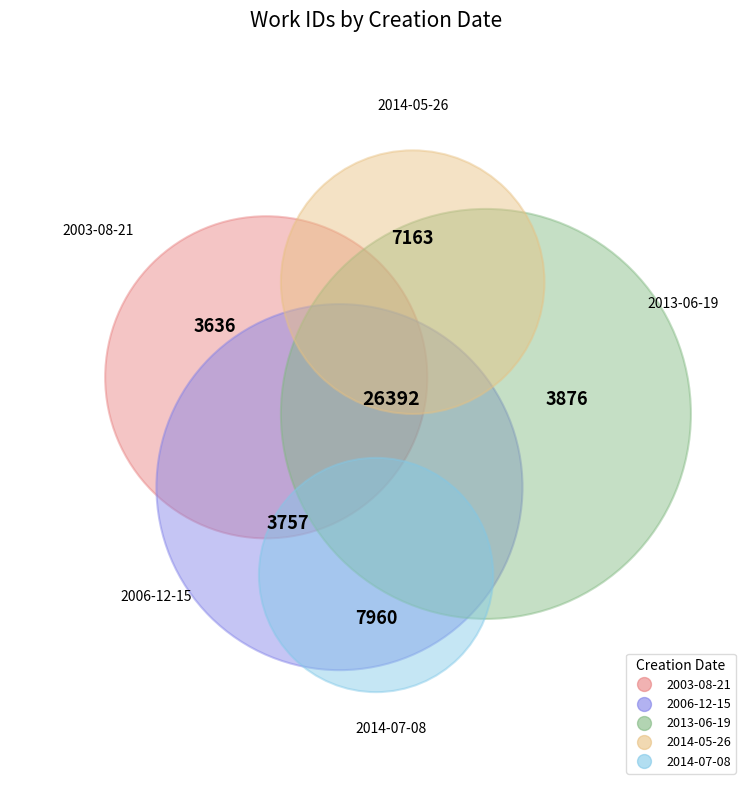

Which category has the biggest portion of the pie?

2014-07-08